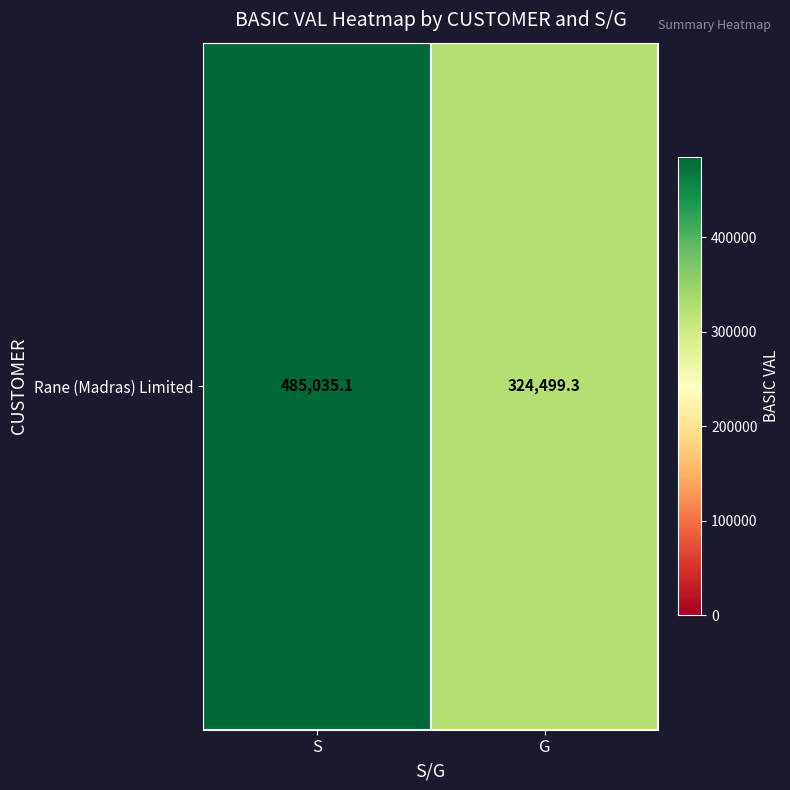

Count the number of categories in the chart.

2